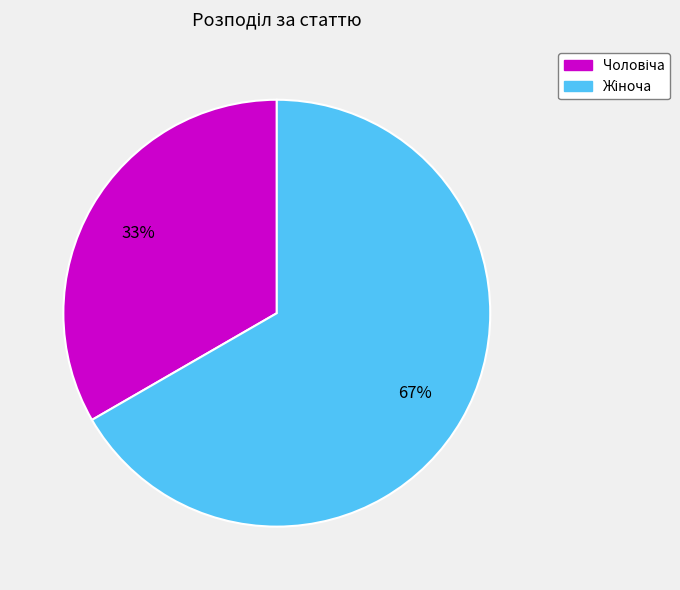

To the nearest percent, what is the average slice percentage?

50%